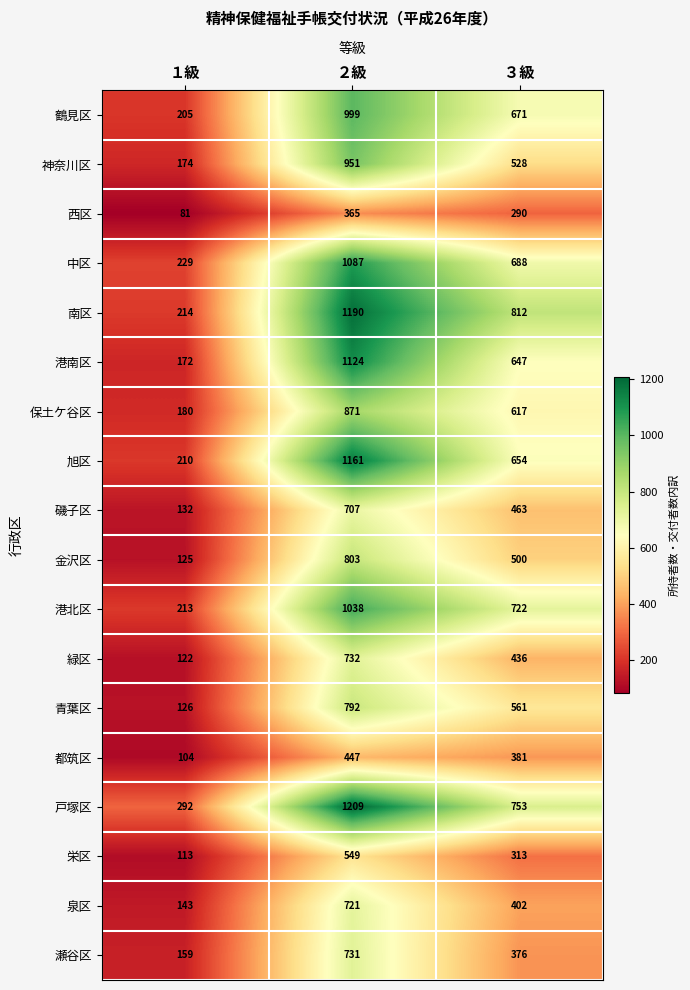

What is the difference between the 旭区 values at １級 and ３級?

444